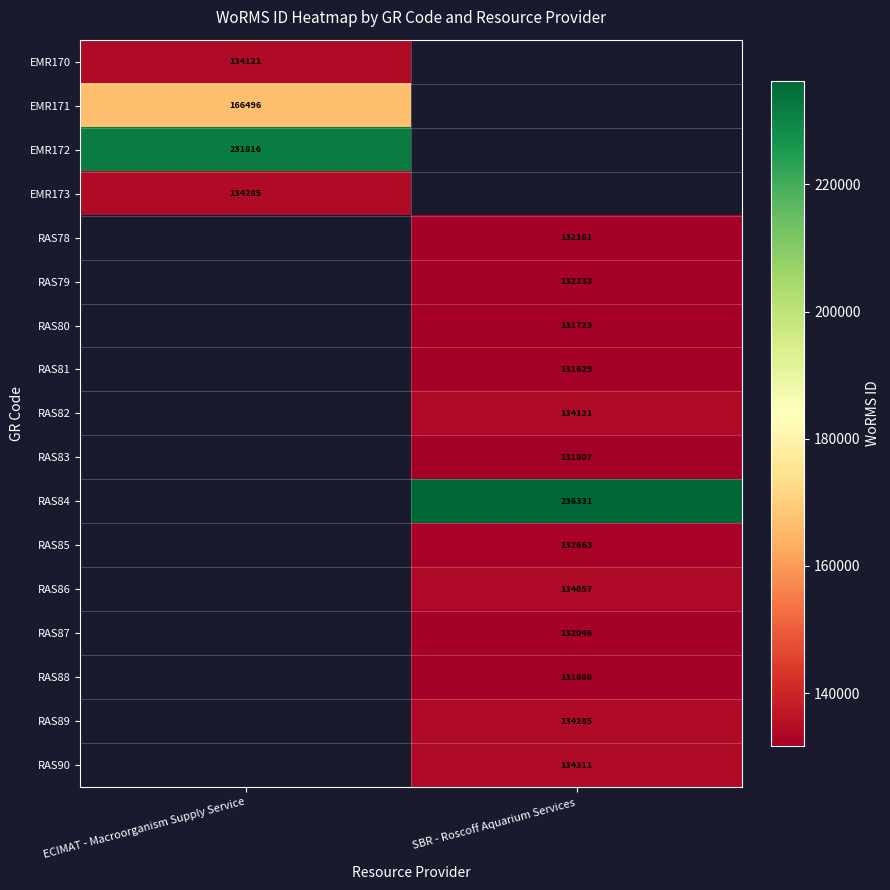

The value of RAS87 at SBR - Roscoff Aquarium Services is 85625. True or false?

False